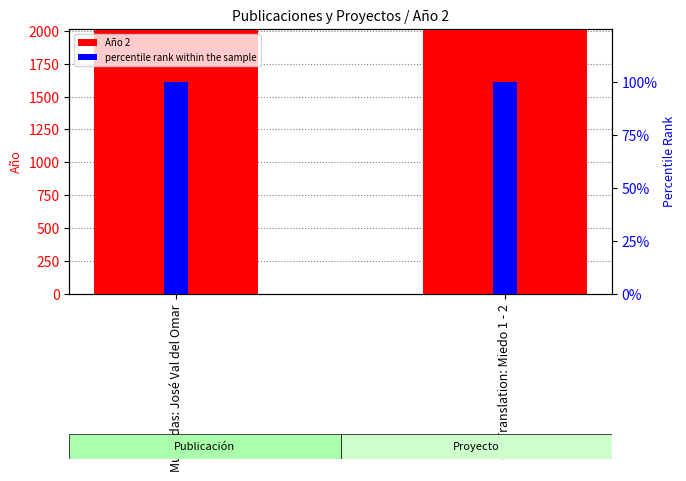

What is the minimum value shown in the chart?

100